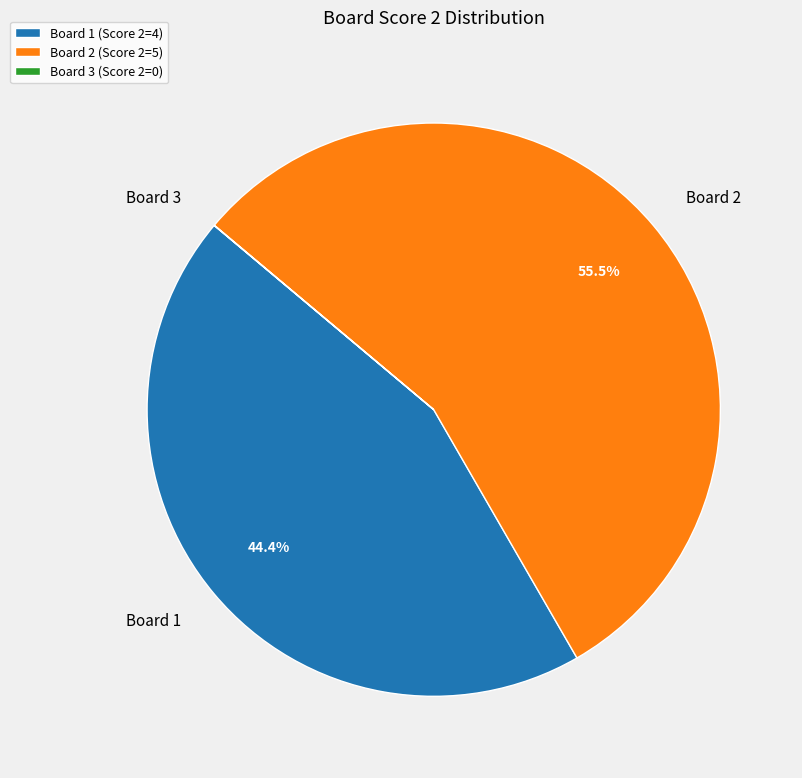

Does Board 2 (Score 2=5) represent more than half of the total?

Yes